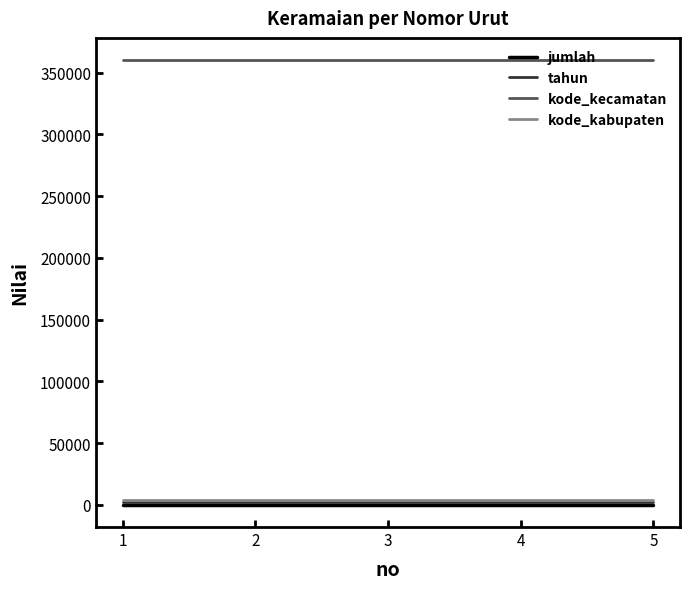

Is the value of kode_kecamatan at 5 greater than the value of jumlah at 3?

Yes